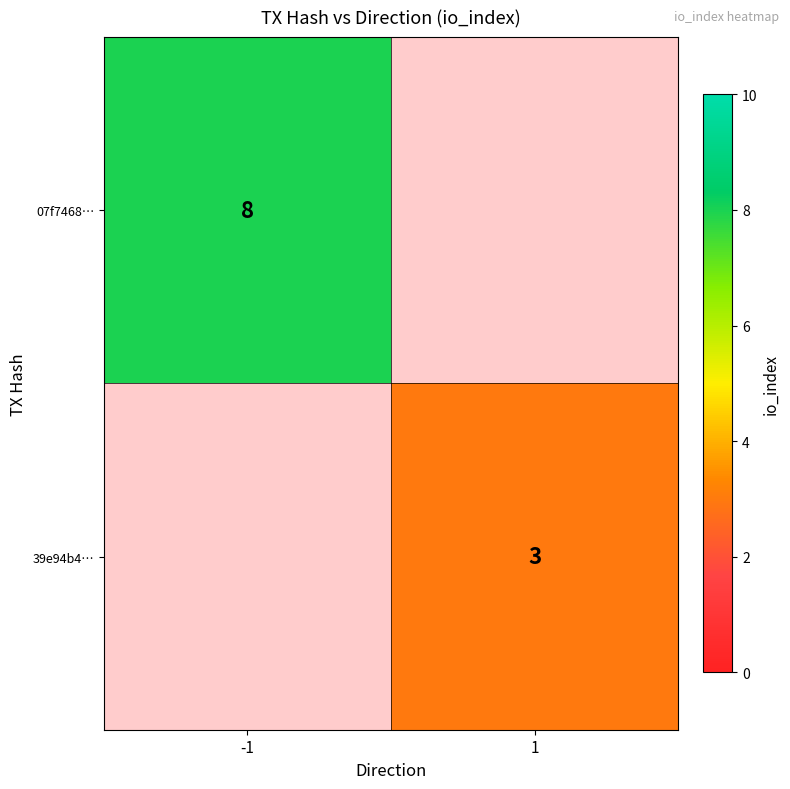

Is the value of 39e94b4… at 1 greater than the value of 07f7468… at -1?

No